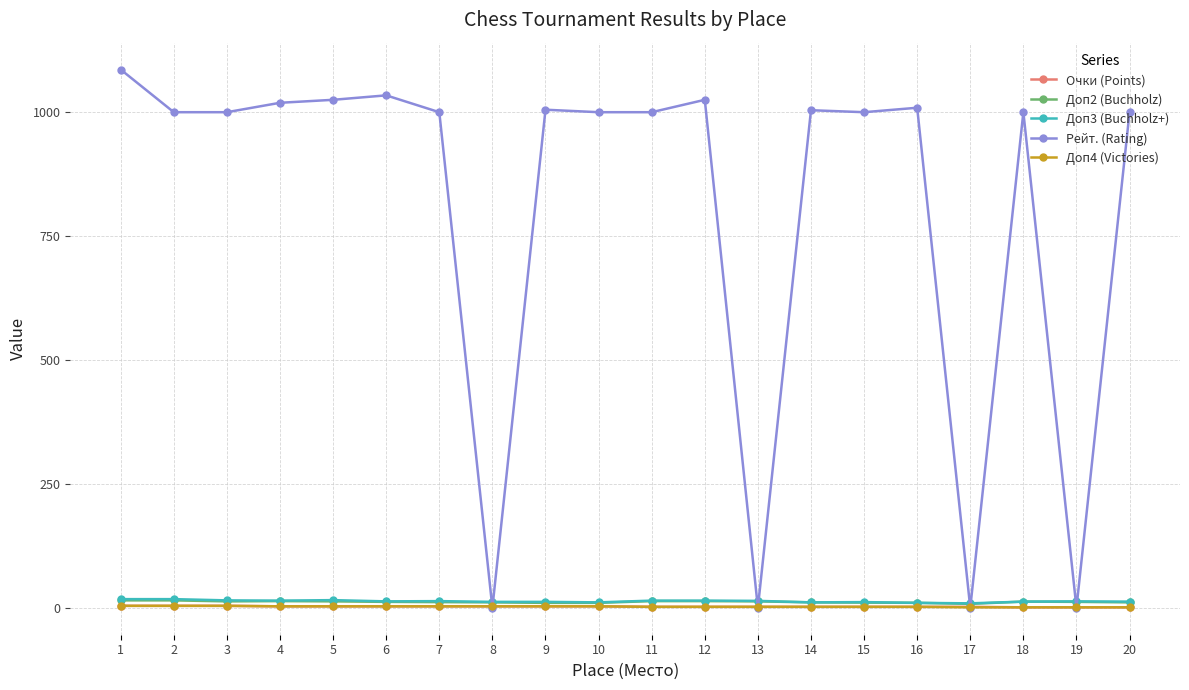

What is the average value of the Доп4 (Victories) series?

2.5